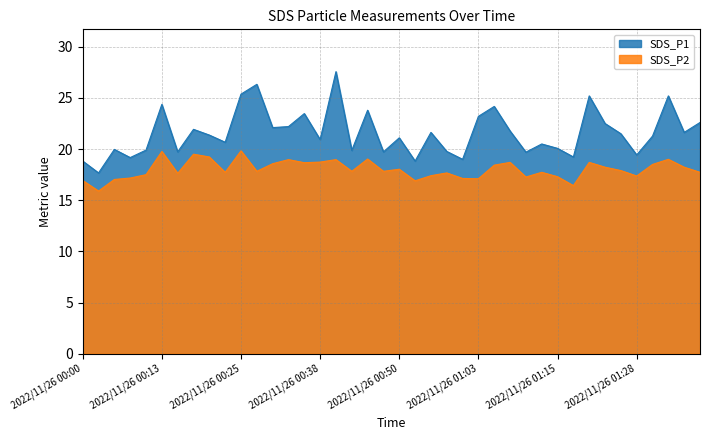

Which category has the lowest value in the SDS_P1 series?

2022/11/26 00:03